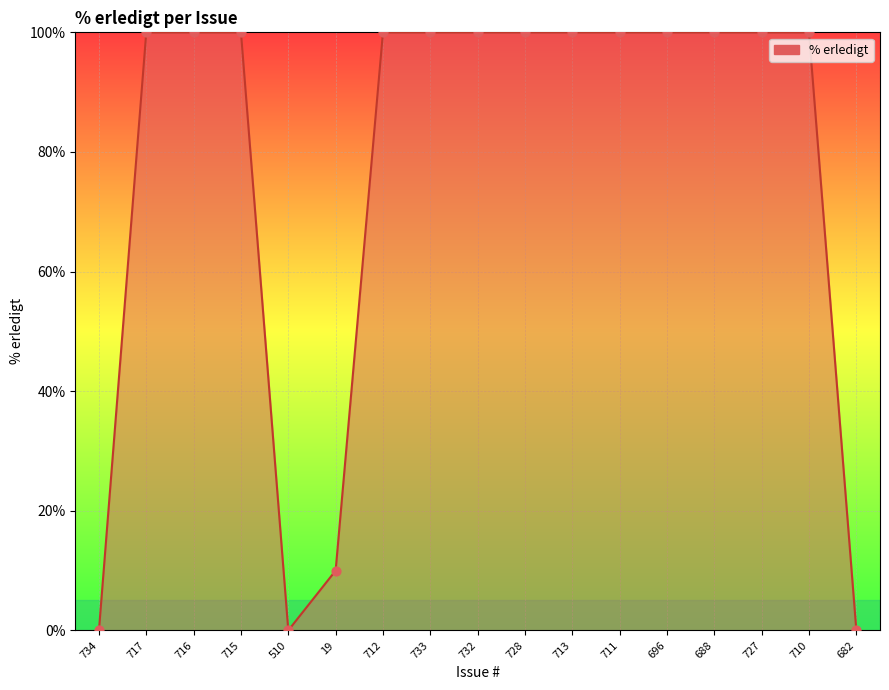

What is the change in value from 734 to 713?

+100